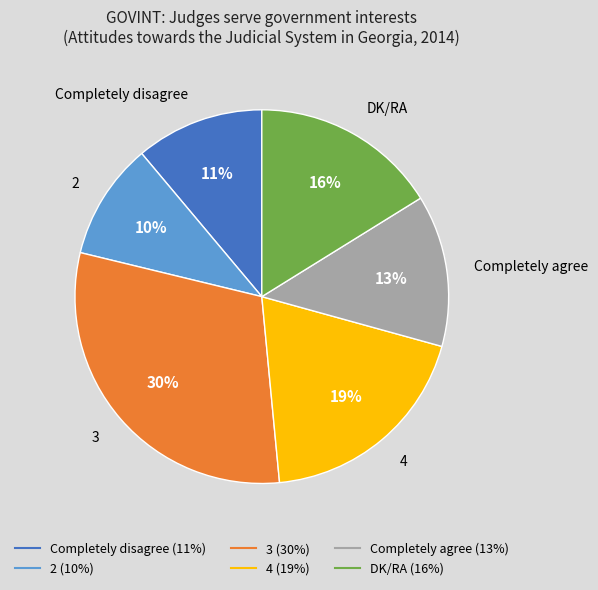

To the nearest percent, what is the difference between the 2 and 4 slice percentages?

9%